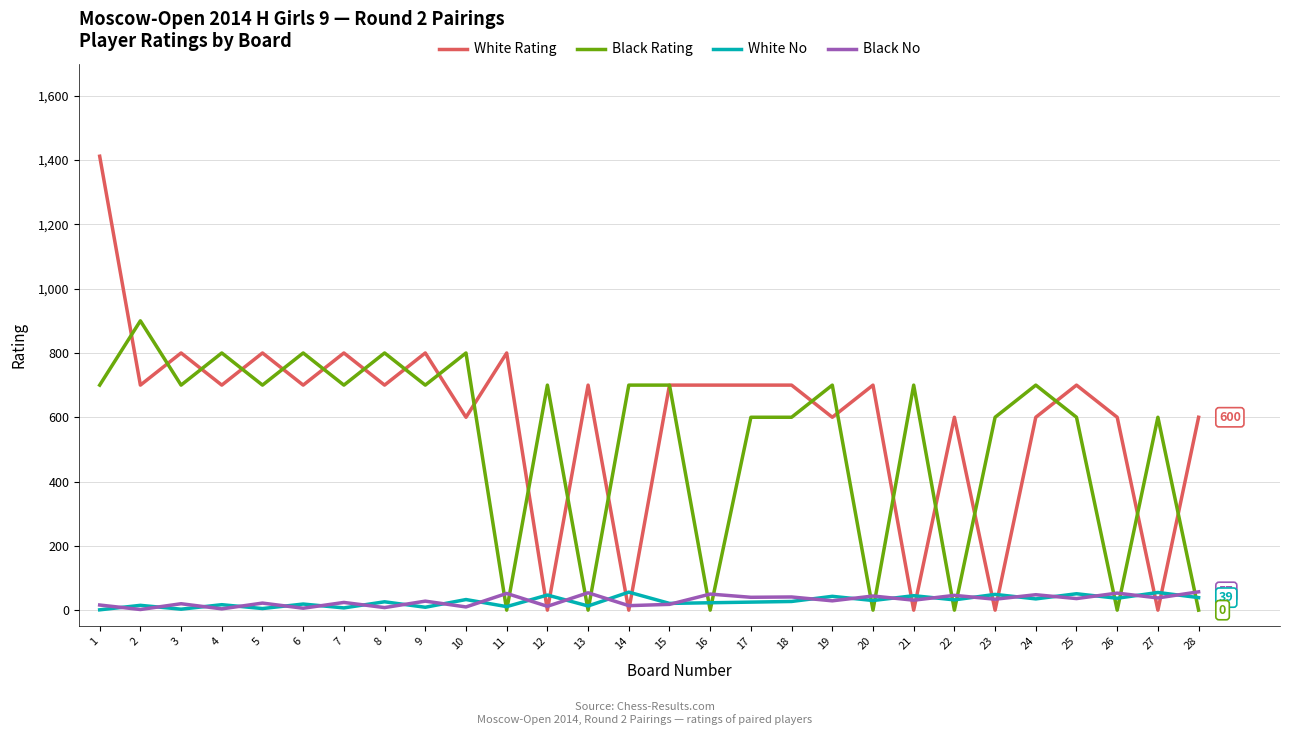

Is the value of Black Rating at 28 greater than the value of White Rating at 3?

No